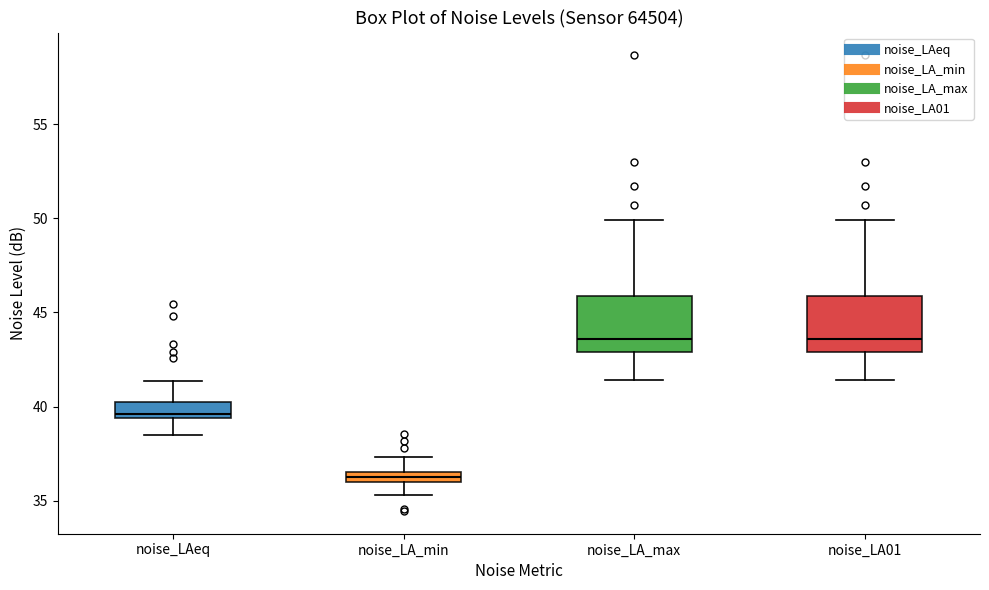

Where does the upper whisker of the box for noise_LAeq end on the y-axis? The values are not printed on the chart, so give them approximately, as read against the axis.

41.5